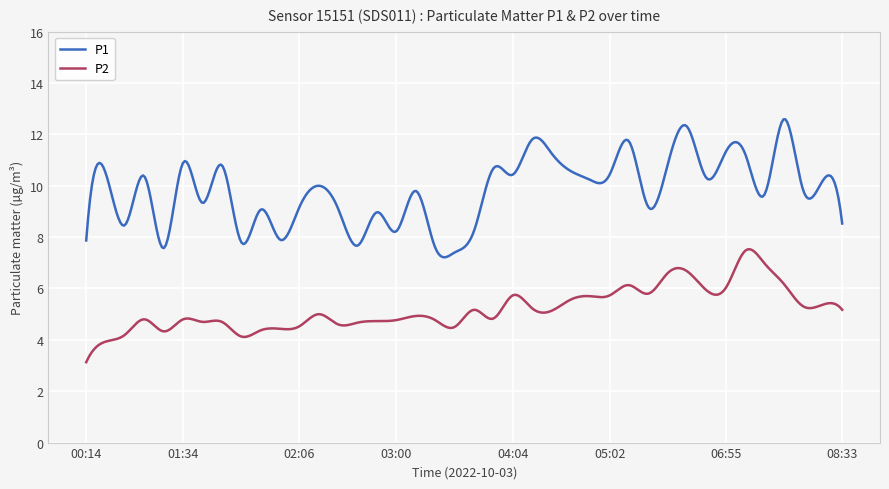

What are all the series names shown in the legend?

P1, P2